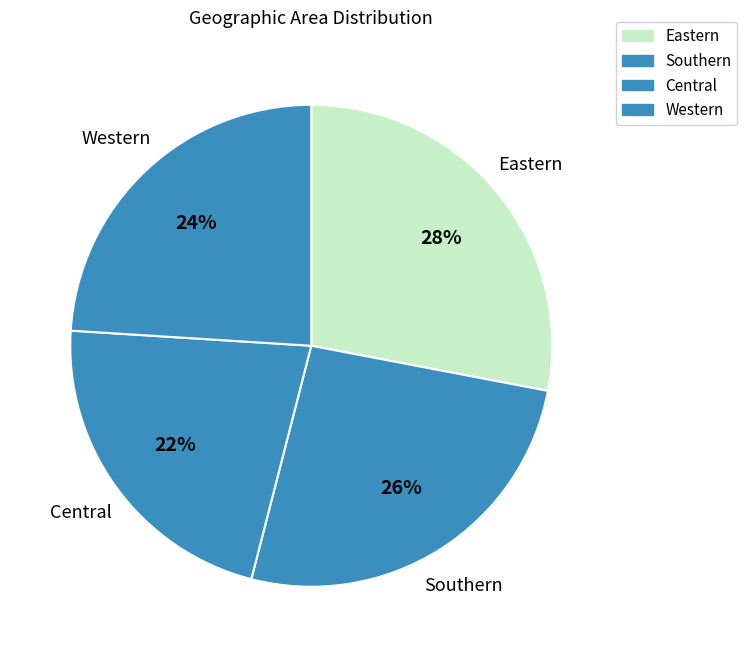

Approximately how many times larger is the value at Southern compared to Western?

1.1